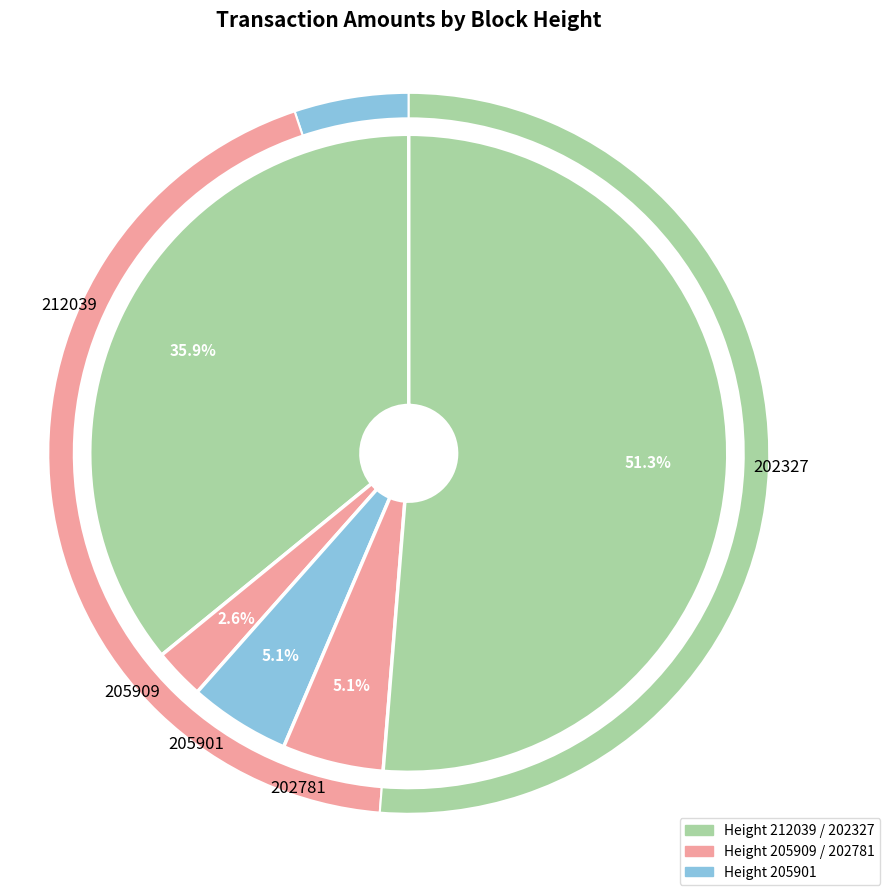

Combined, what portion of the pie is 205901 and 205909?

7.7%